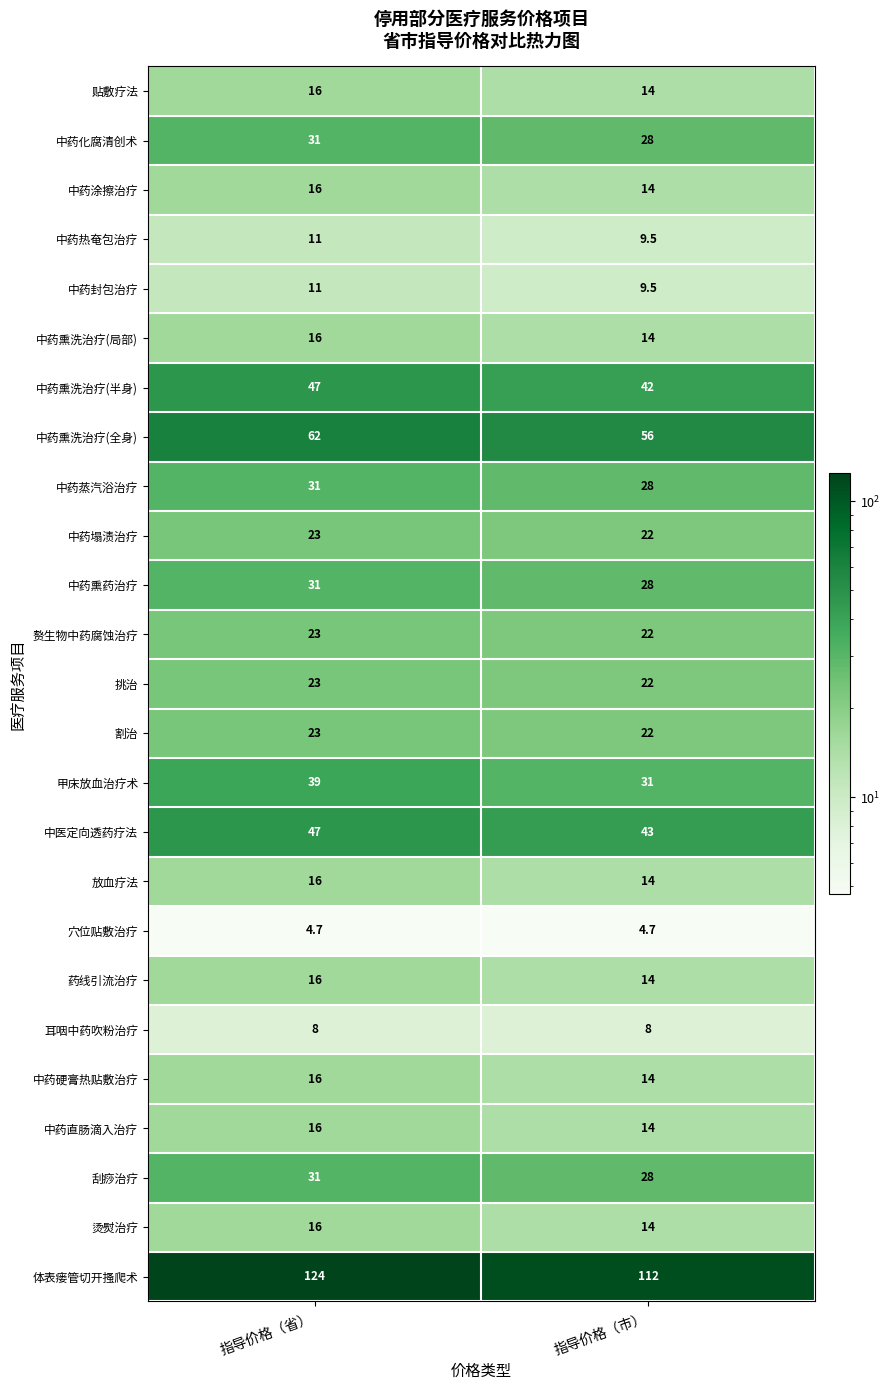

Which series has the widest spread of values?

体表瘘管切开搔爬术